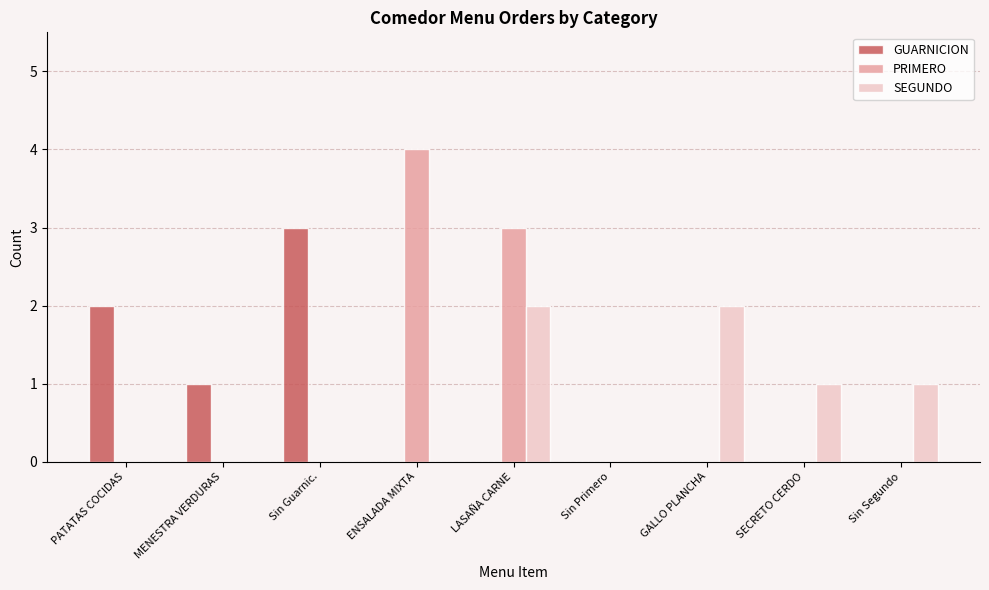

What are all the series names shown in the legend?

GUARNICION, PRIMERO, SEGUNDO